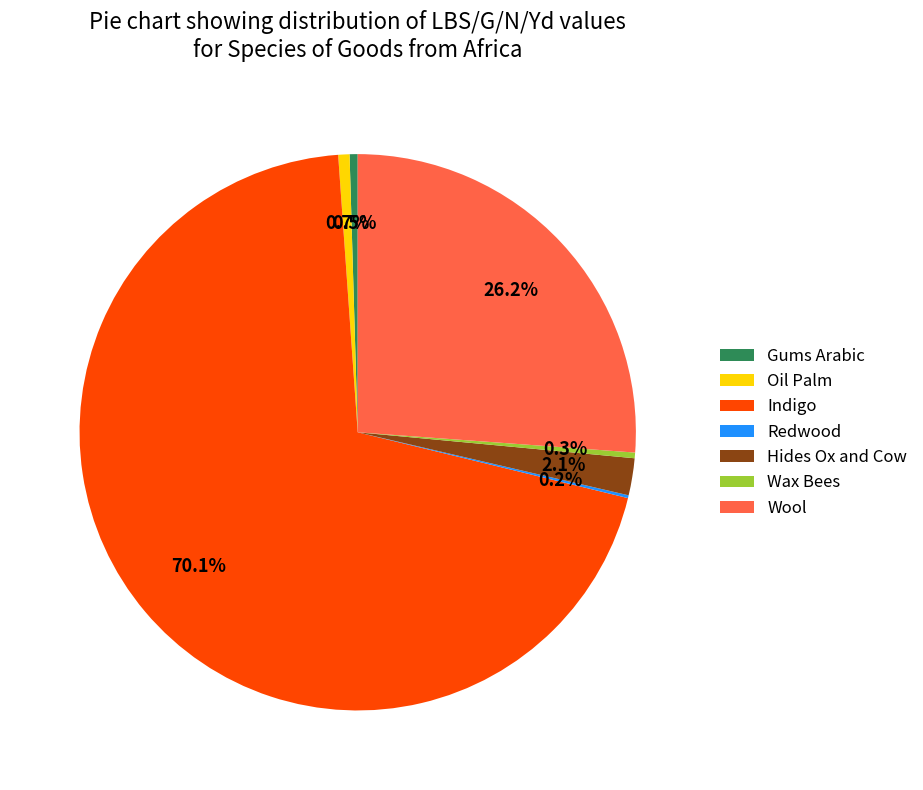

Between Oil Palm and Wool, which is larger?

Wool